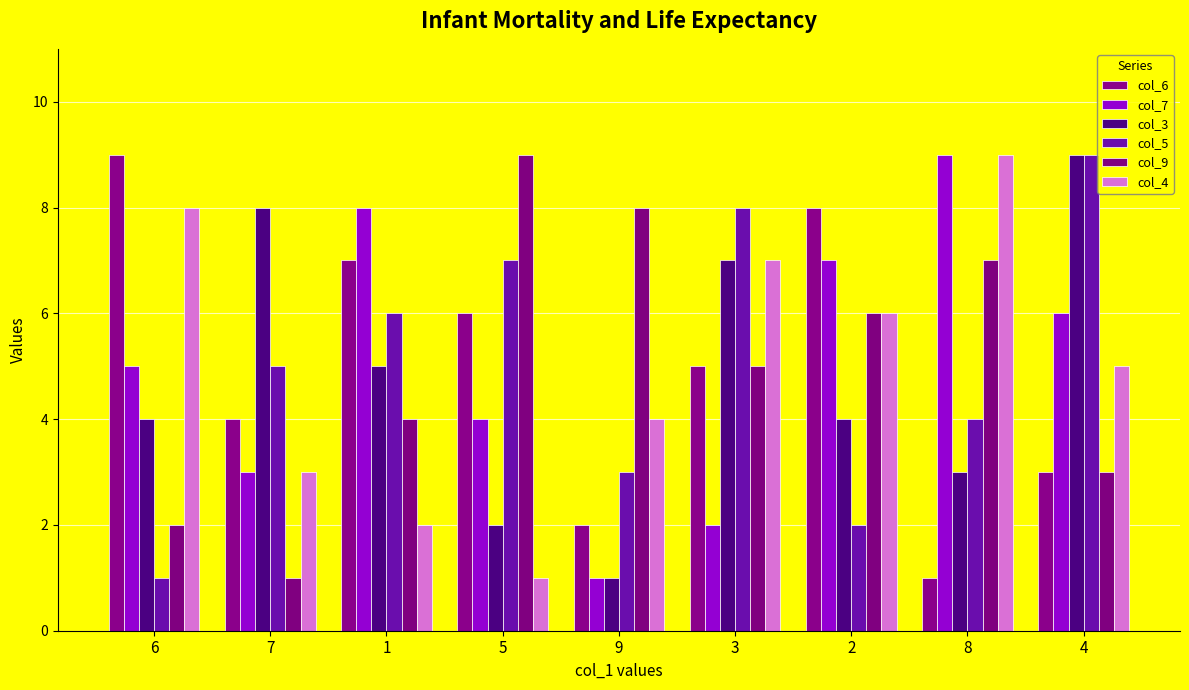

Rank the categories by col_3 value from lowest to highest.

9, 5, 8, 6, 2, 1, 3, 7, 4